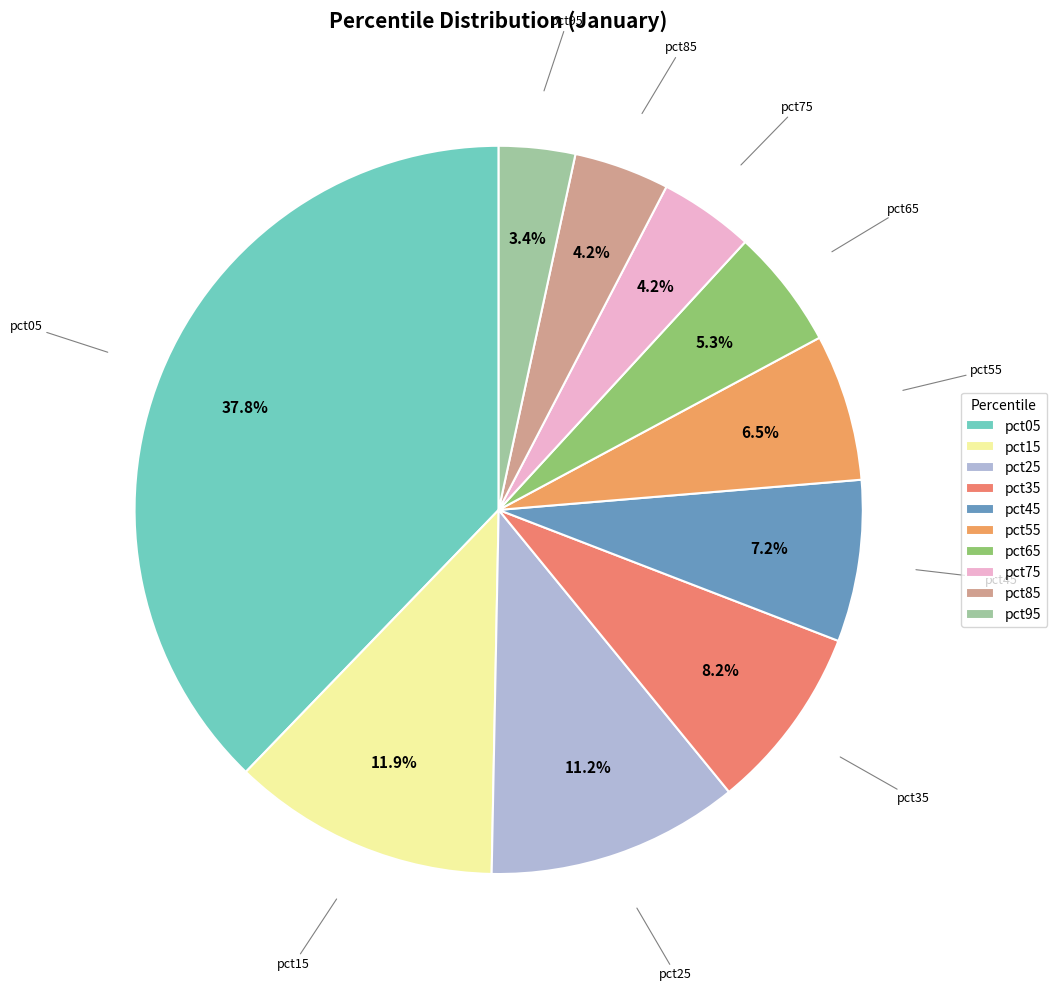

Which category has the biggest portion of the pie?

pct05